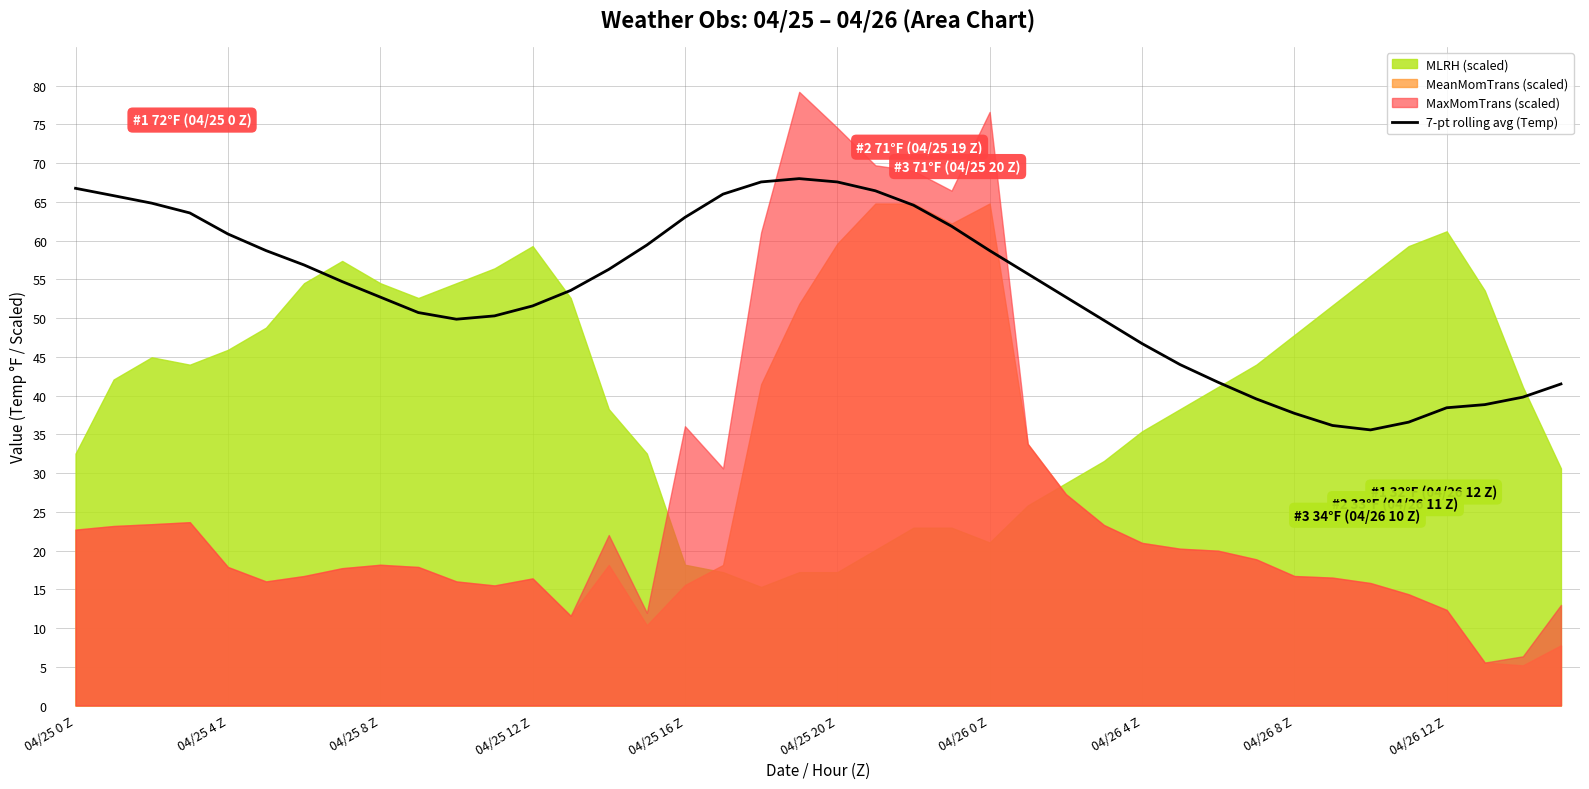

What is the lowest value of the 7-pt rolling avg (Temp) series?

35.6